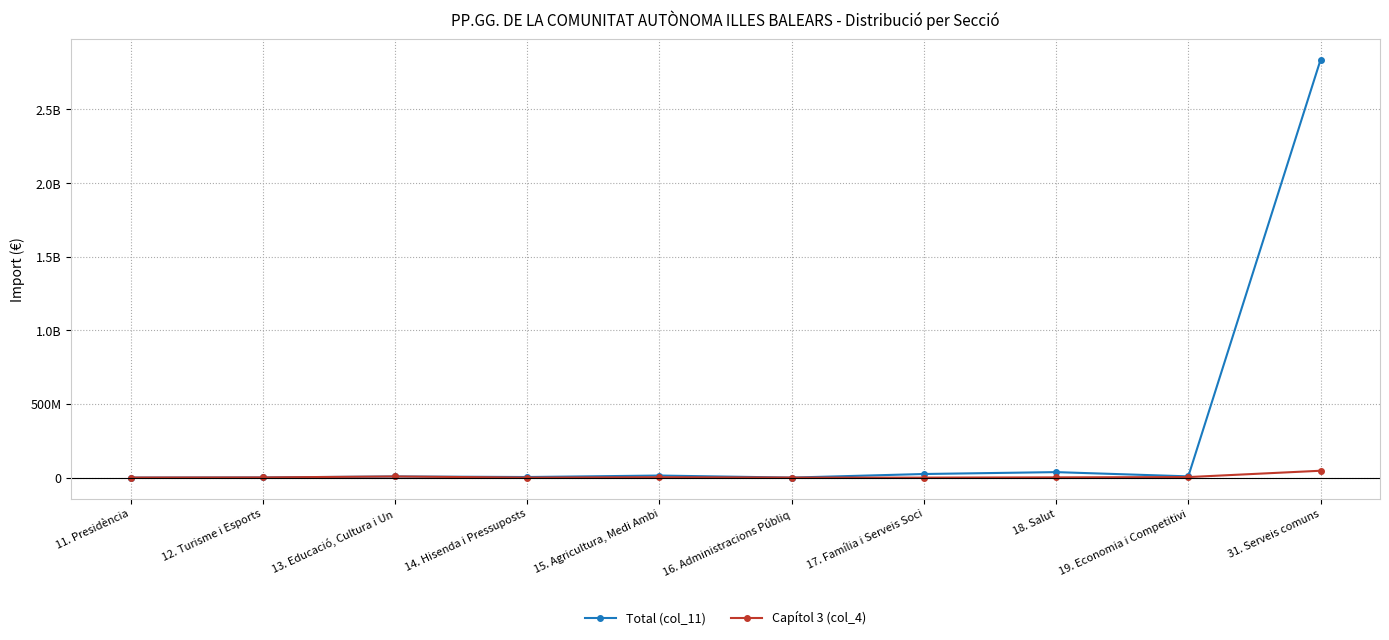

Does the chart display data point markers on the line(s)?

Yes